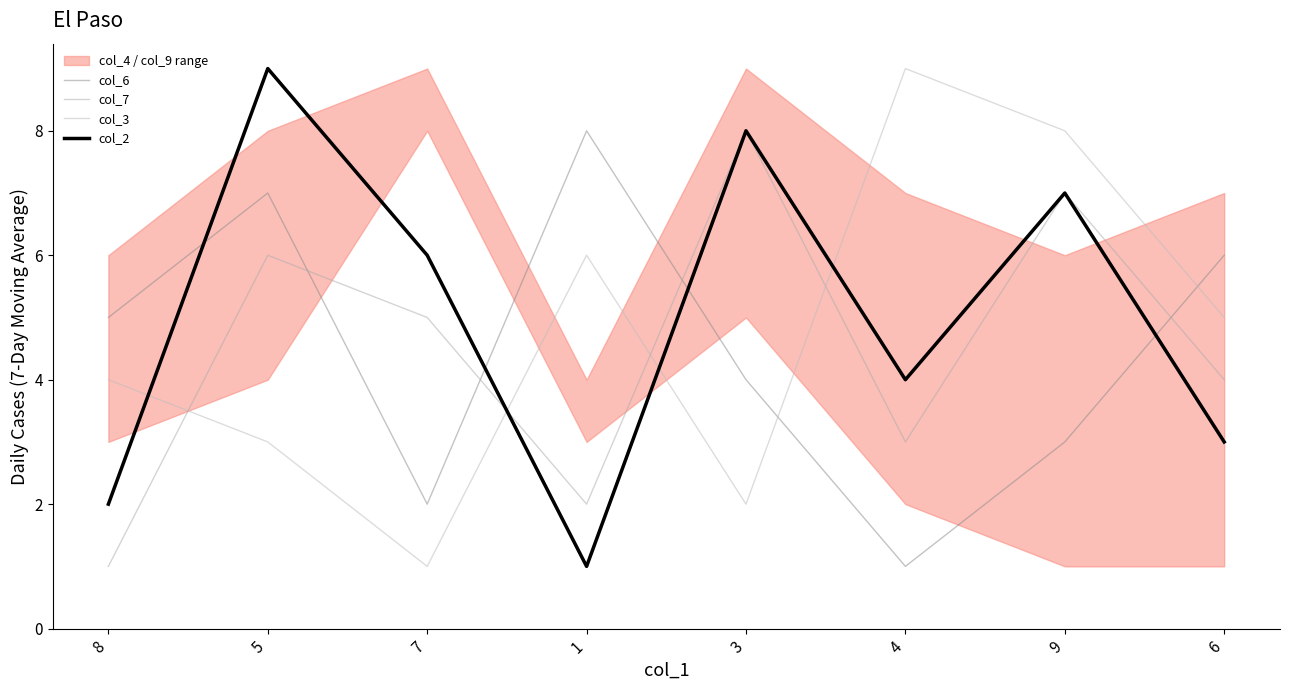

Reading left to right, extract all data points from this chart.

col_6: 5	7	2	8	4	1	3	6
col_7: 1	6	5	2	8	3	7	4
col_3: 4	3	1	6	2	9	8	5
col_2: 2	9	6	1	8	4	7	3